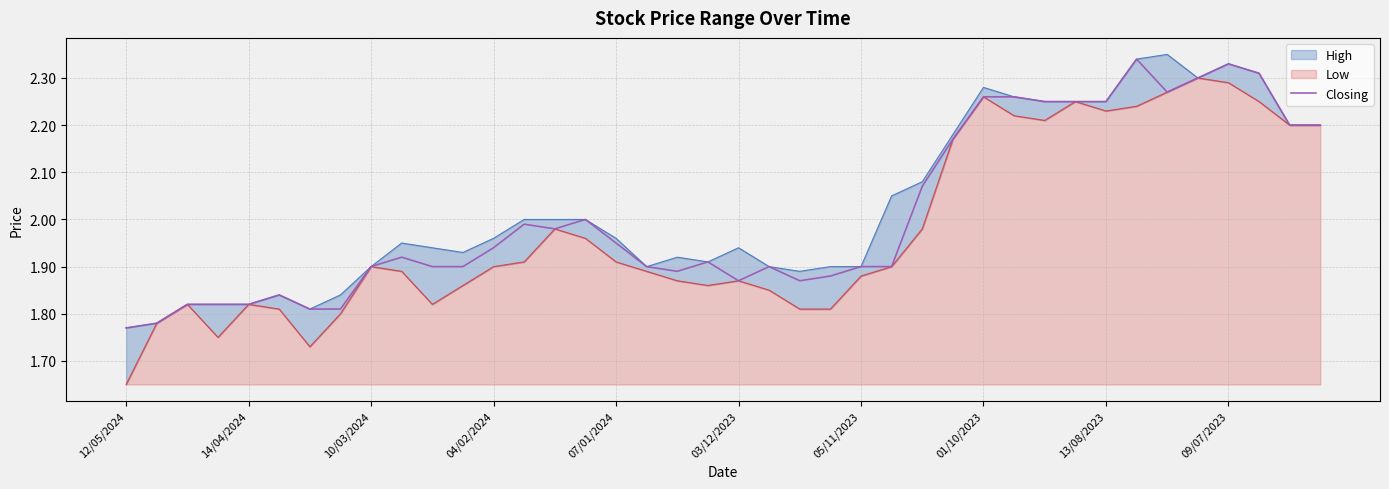

True or false: Closing has a value of 0.9 at 14/04/2024.

False